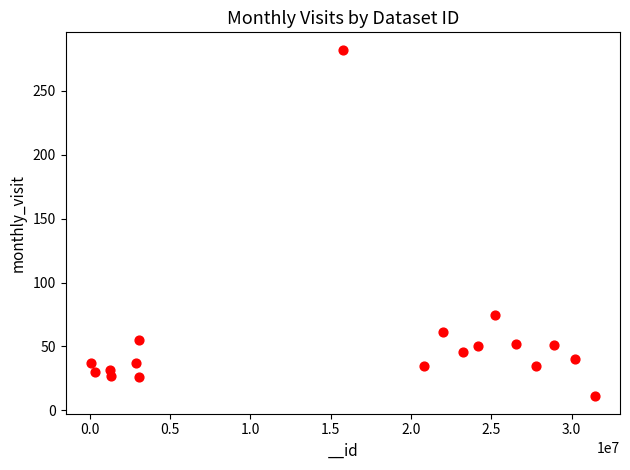

What Y value in the scatter plot is closest to 146?

75